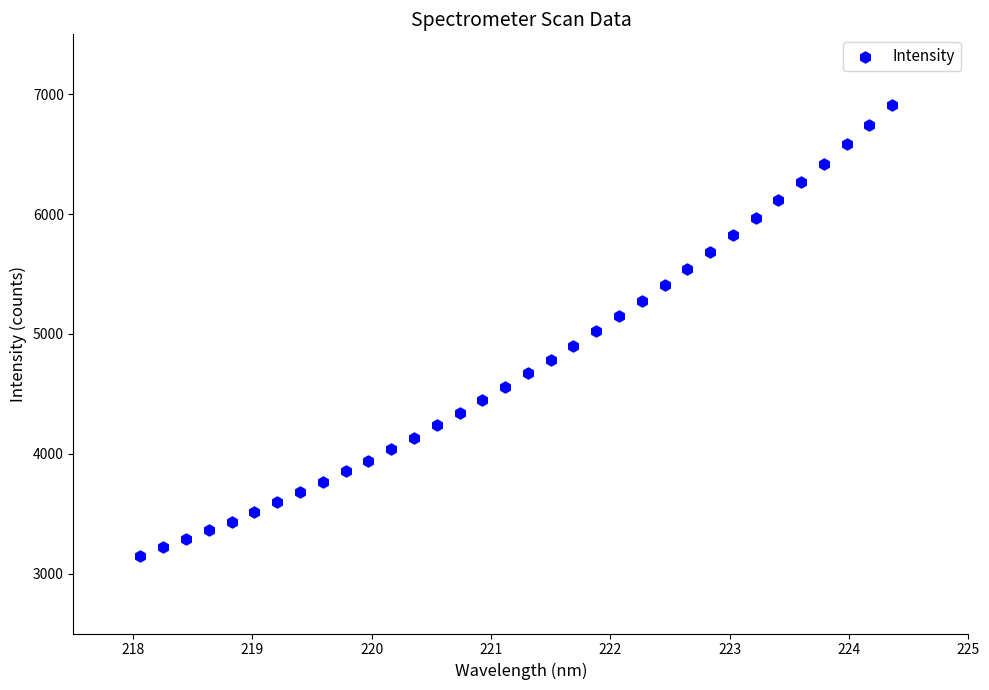

What is the range of Y values (max minus min)?

3761.7